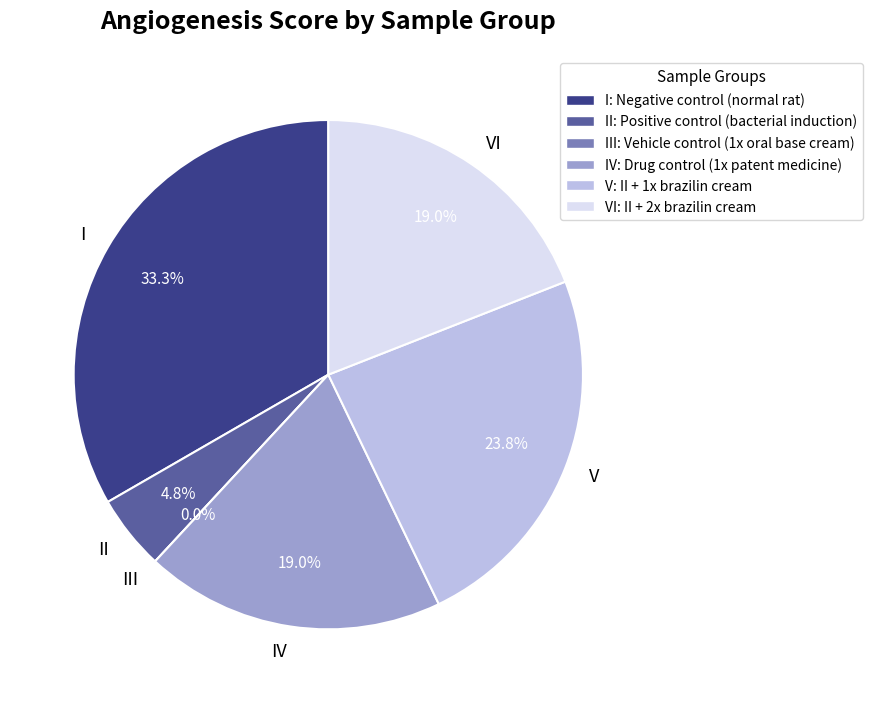

To the nearest percent, what is the difference between the IV and II slice percentages?

14%